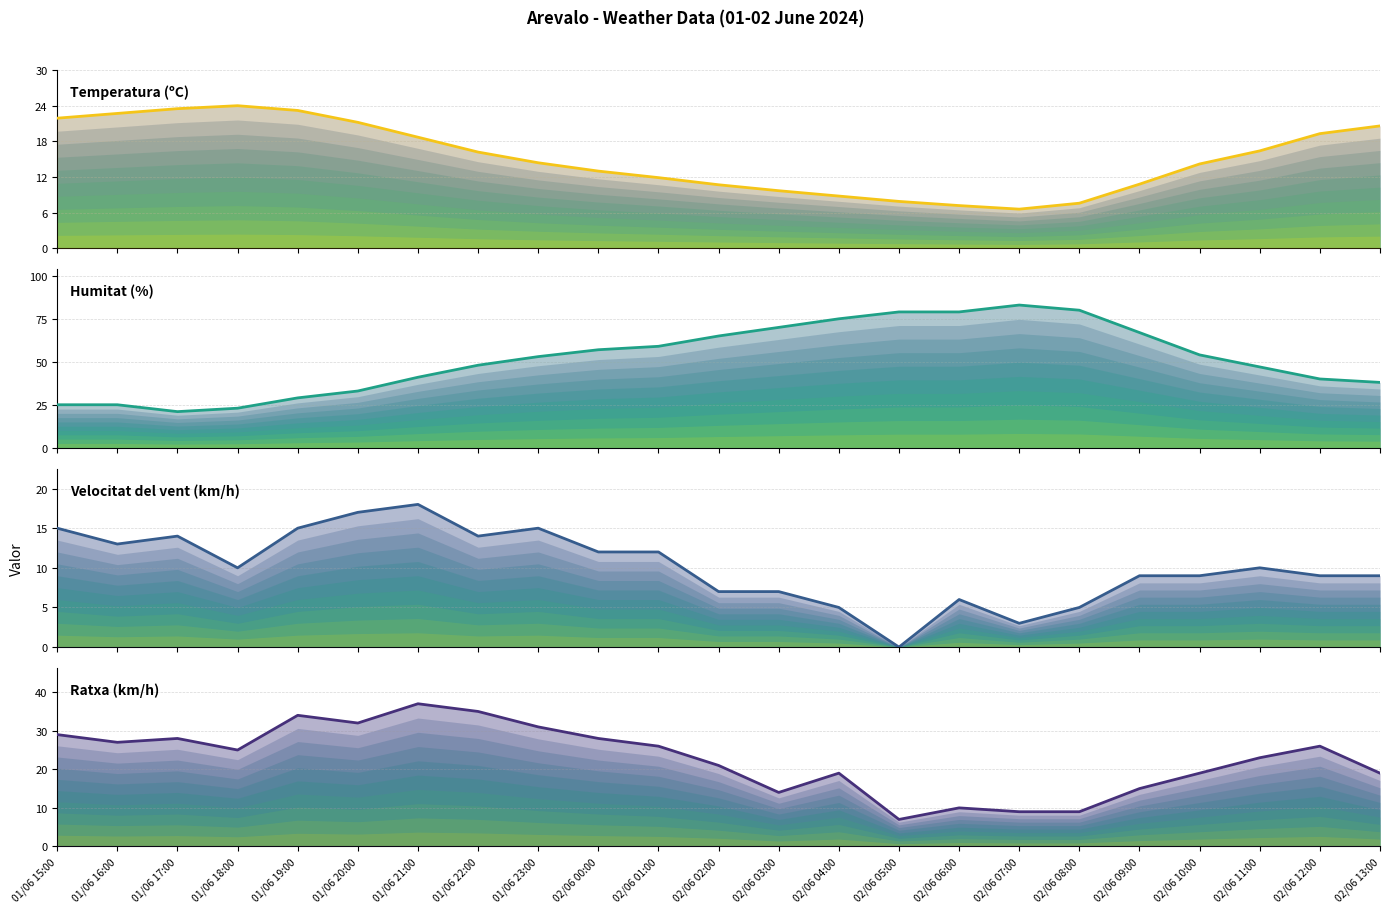

What are all the series names shown in the legend?

Temperatura (ºC), Humitat (%), Velocitat del vent (km/h), Ratxa (km/h)